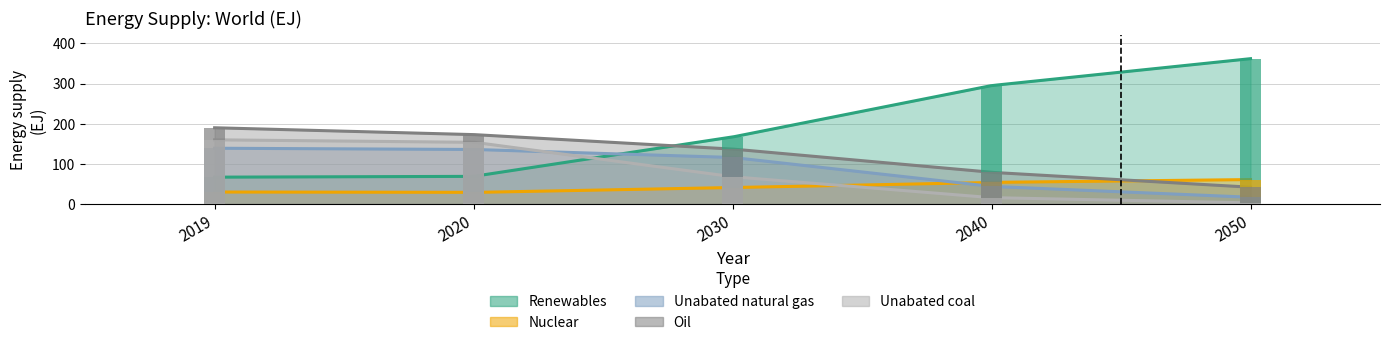

How many values in the Unabated natural gas series exceed 116?

2